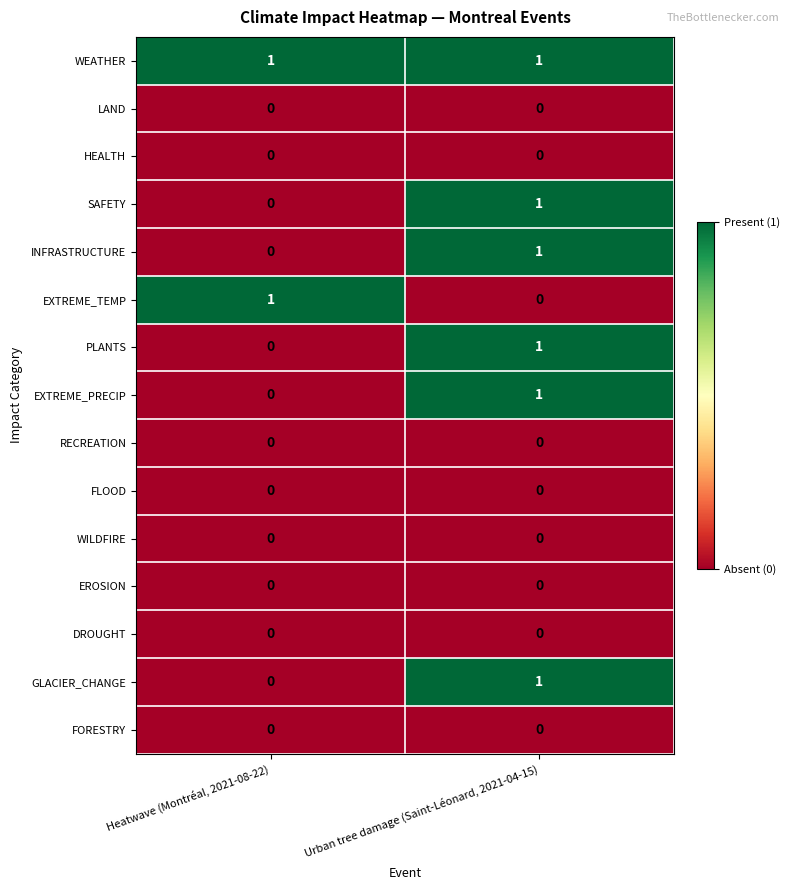

Which series has the largest total across all categories?

WEATHER